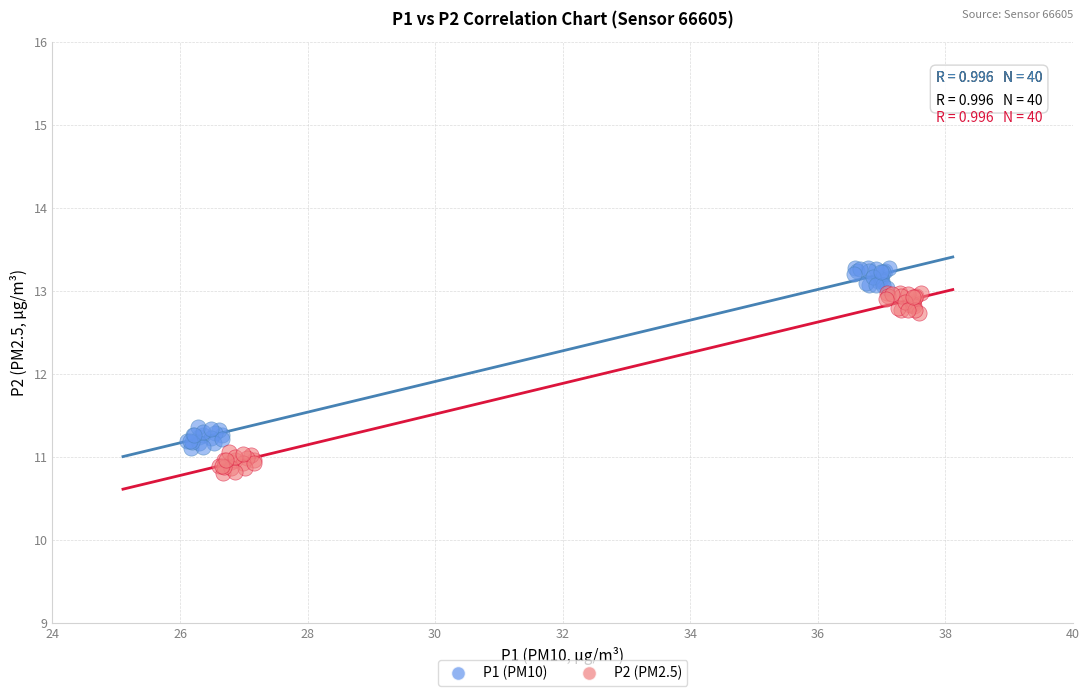

Which series contains the highest Y value?

P1 (PM10)